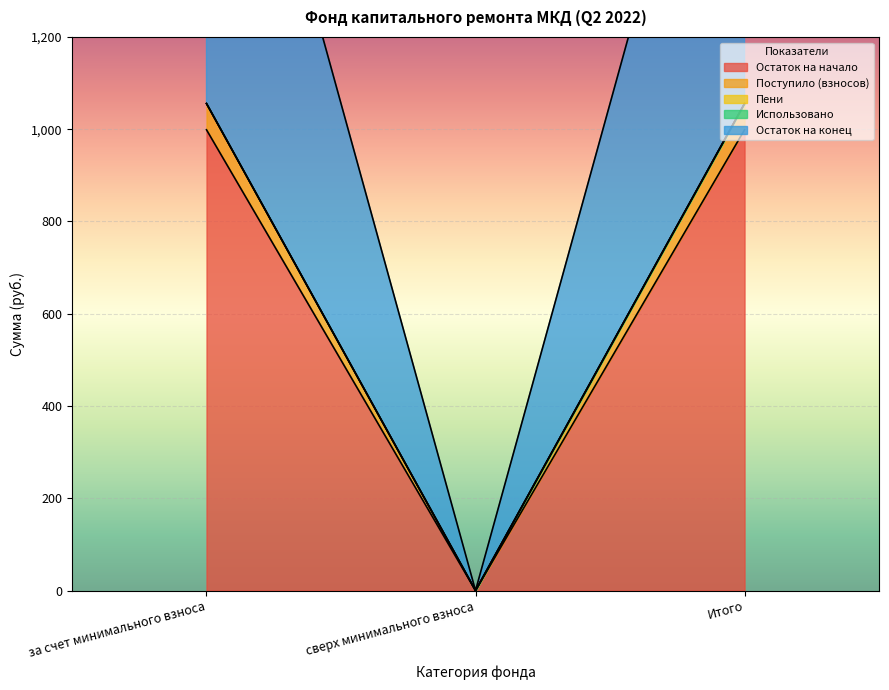

List the labels in order of Поступило (взносов) value, largest first.

за счет минимального взноса, Итого, сверх минимального взноса